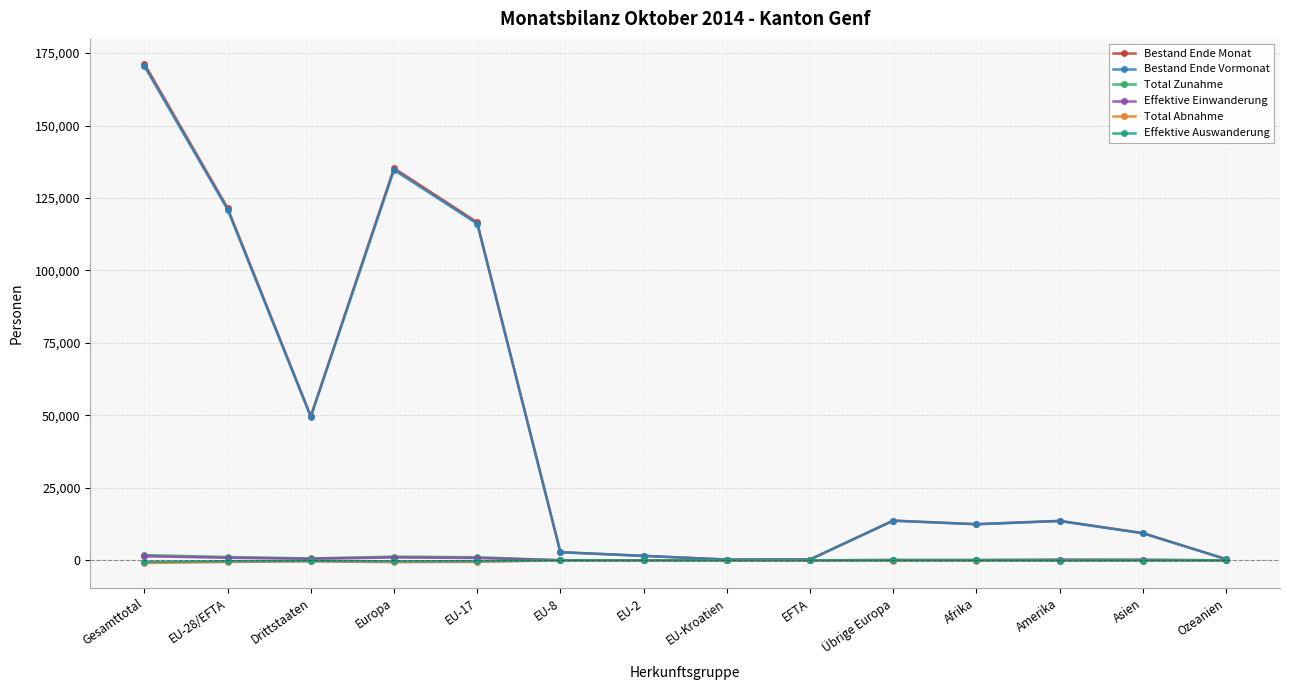

How many series are shown in this chart?

6